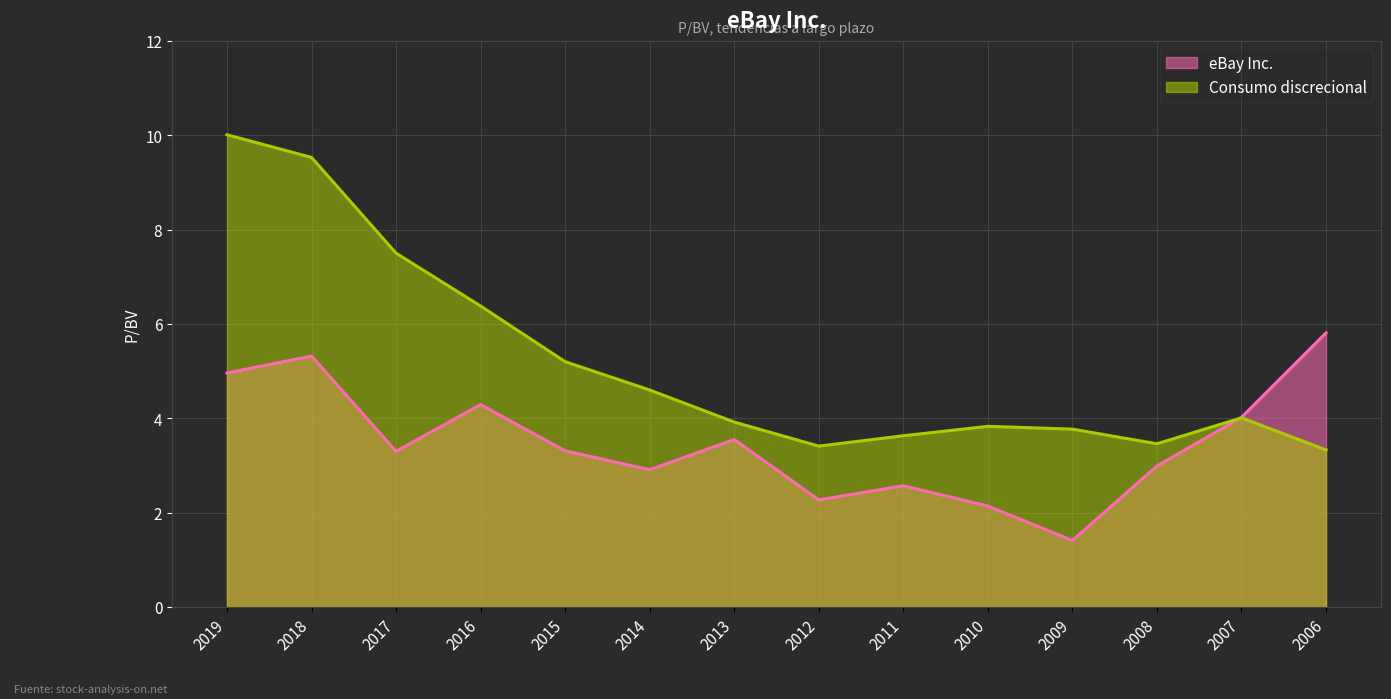

At how many categories does at least one series exceed 4?

8